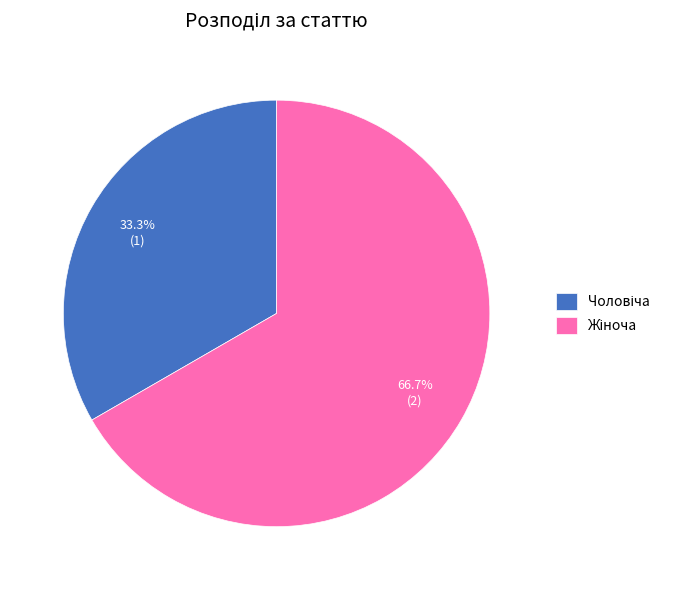

Is there a majority slice in this chart?

Yes